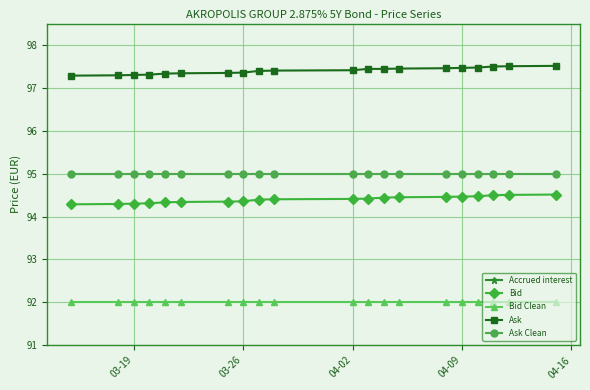

True or false: Bid Clean and Bid cross at least once.

False